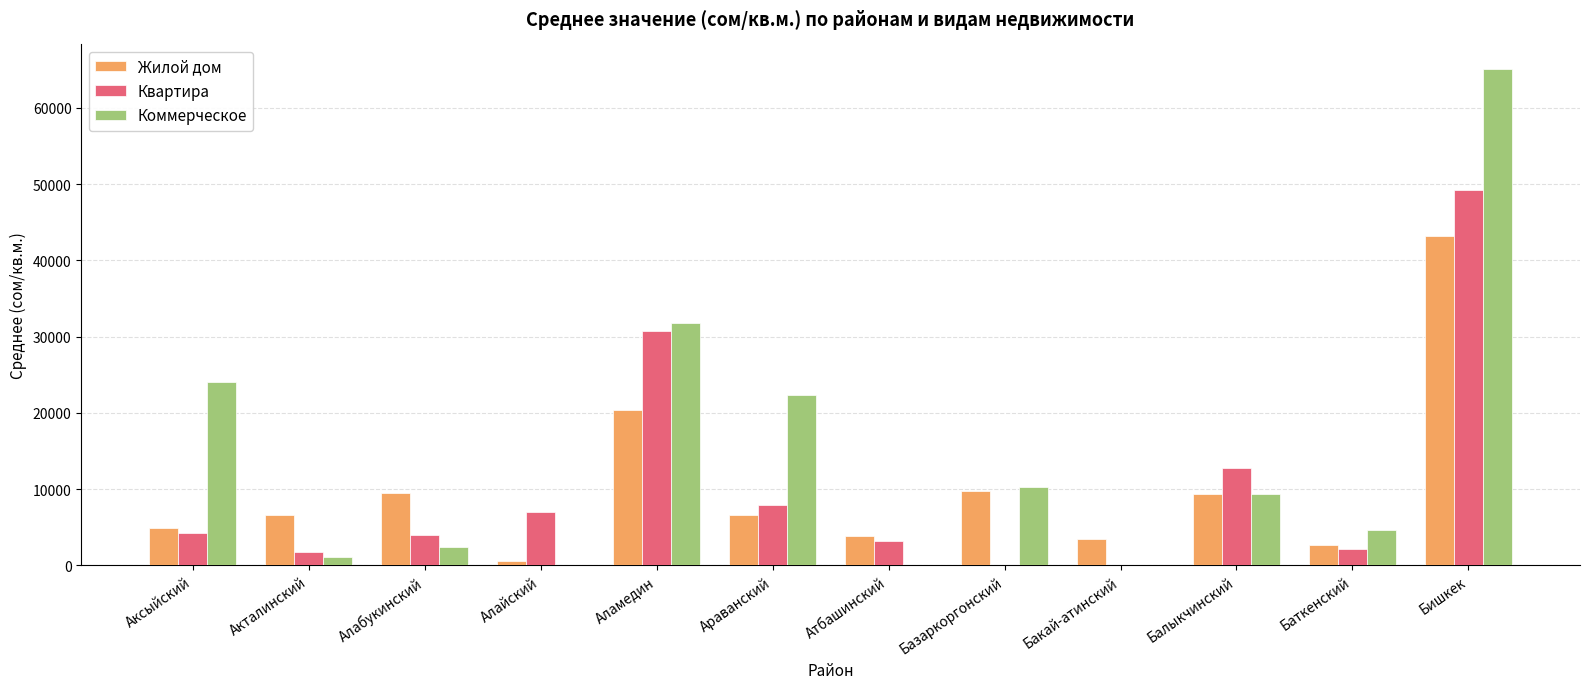

Which category has the highest value across all series?

Бишкек